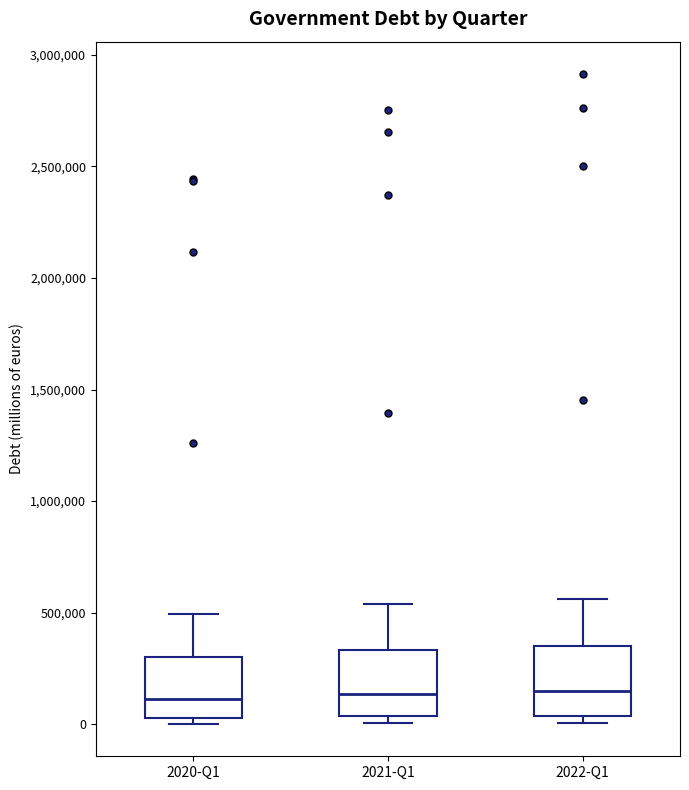

Where does the median line of the box for 2020-Q1 sit on the y-axis? The values are not printed on the chart, so give them approximately, as read against the axis.

100000